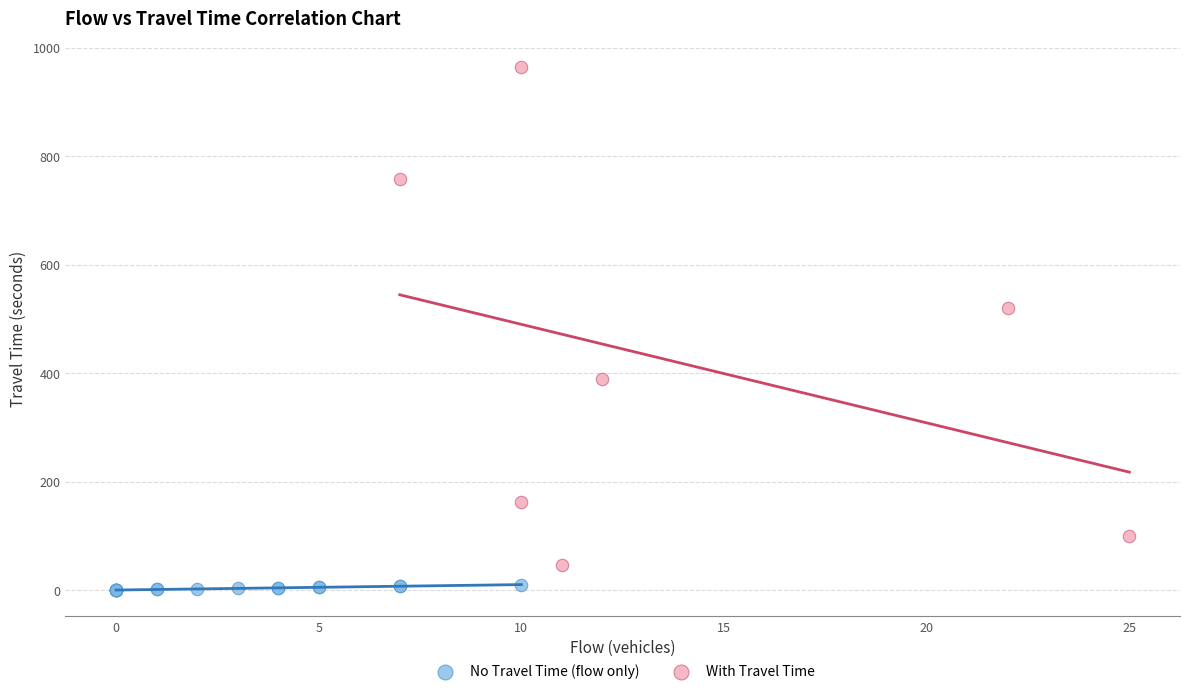

What are all the series names shown in the legend?

No Travel Time (flow only), With Travel Time